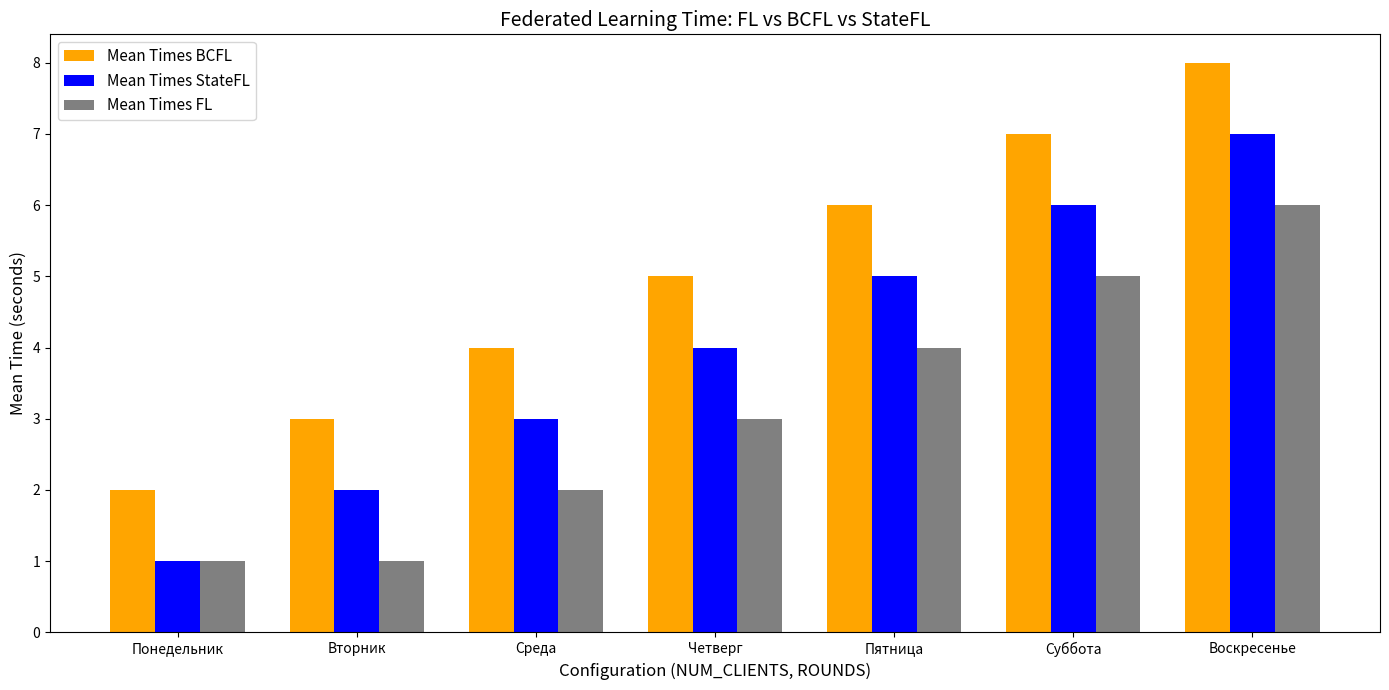

At which category is the sum across all series the highest?

Воскресенье